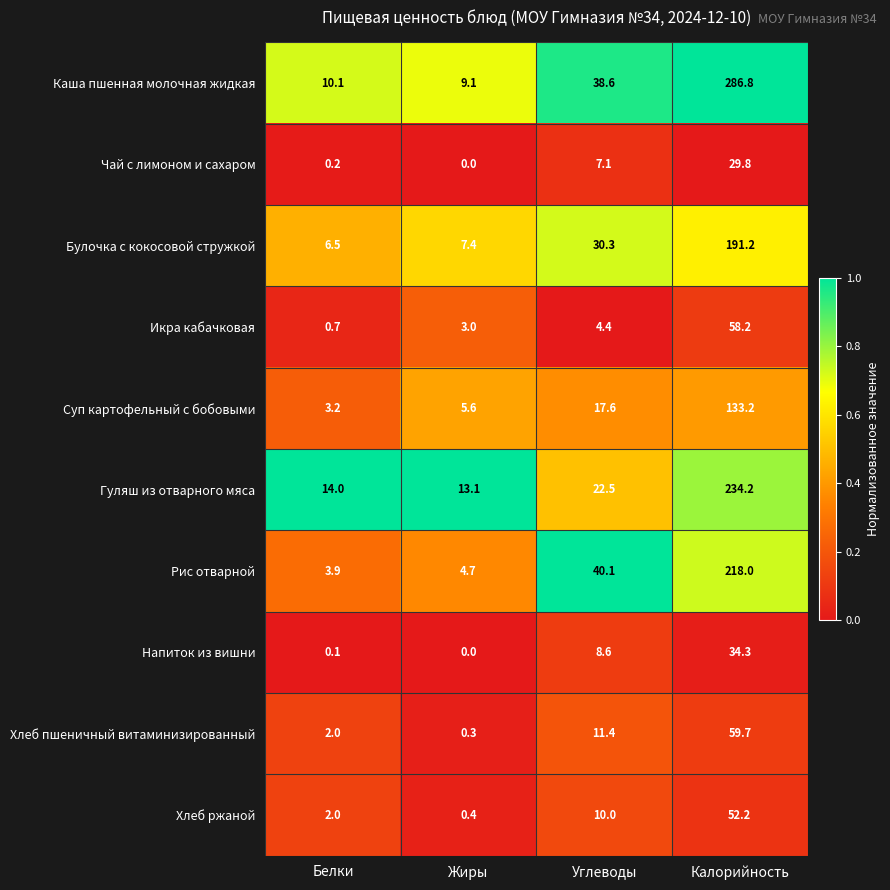

What is the difference between the Хлеб пшеничный витаминизированный values at Углеводы and Калорийность?

48.3